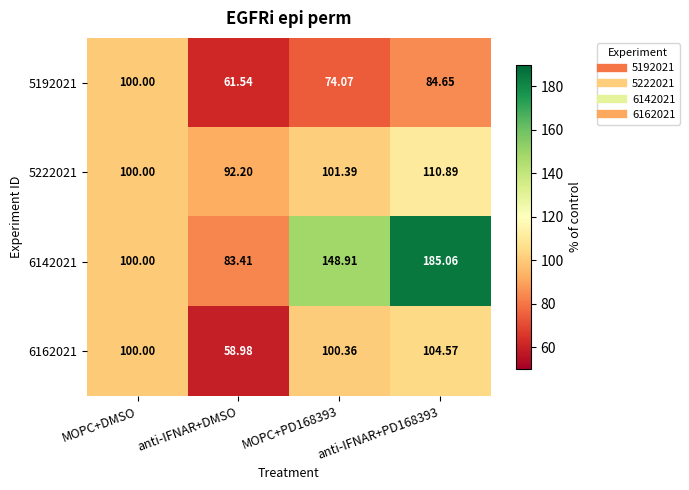

Which category has the lowest value in the 6142021 series?

anti-IFNAR+DMSO